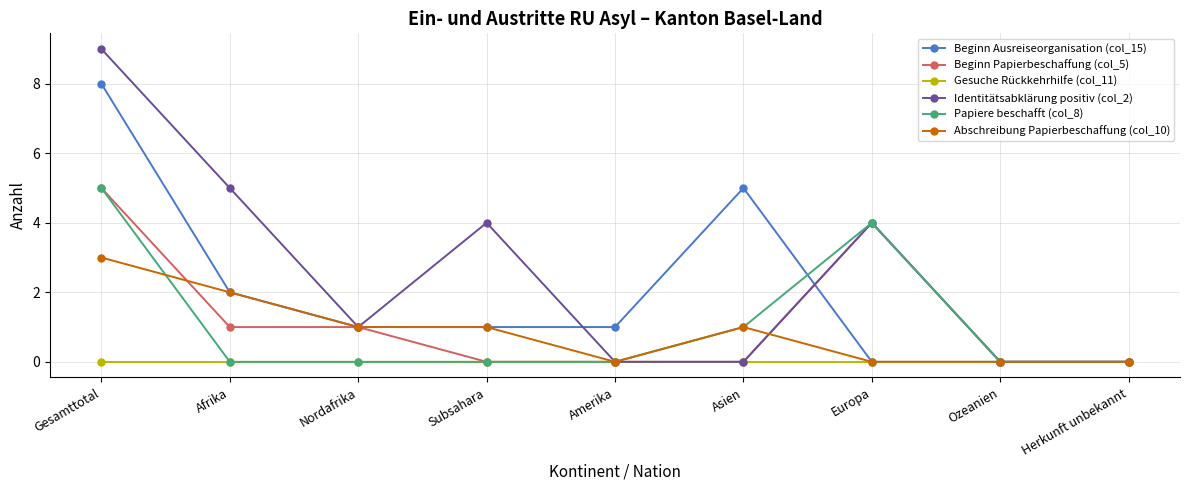

What position from the right is Afrika?

8